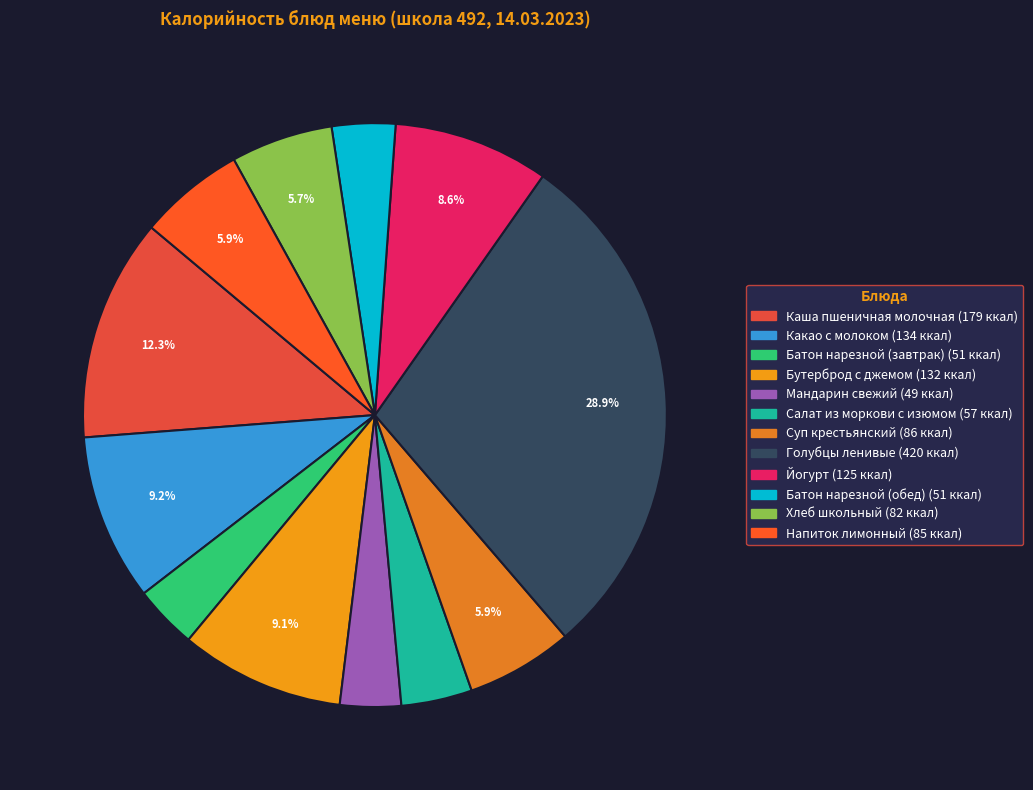

To the nearest percent, what percentage of the pie is Мандарин свежий?

3%